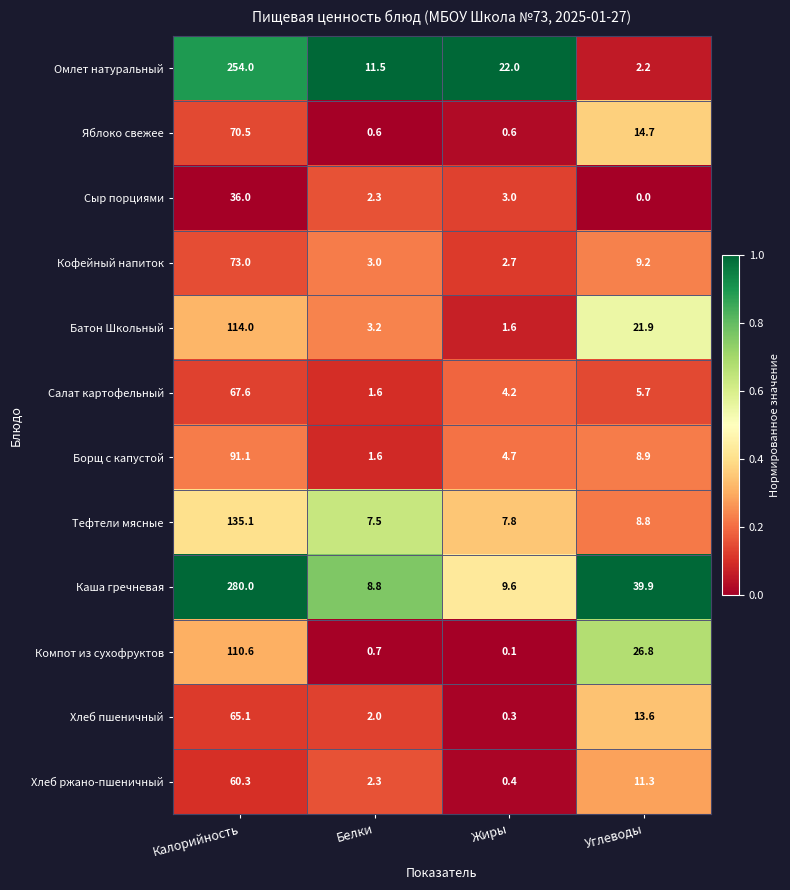

Between Калорийность and Белки, which series saw the biggest shift?

Каша гречневая